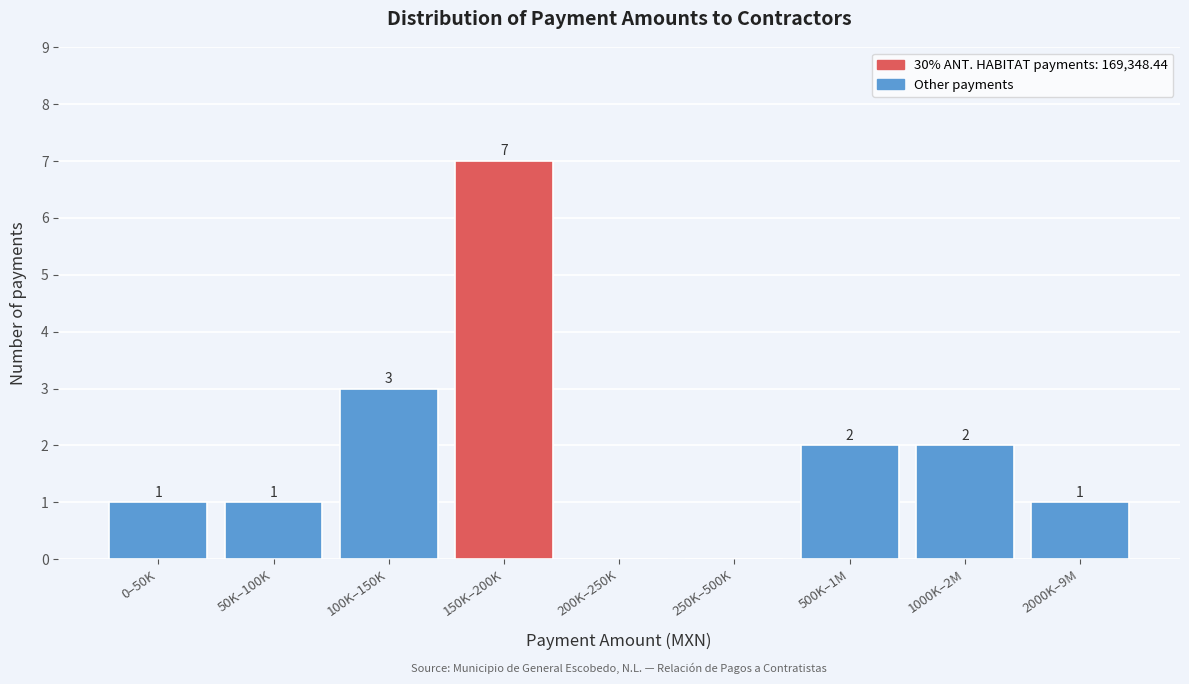

Reading left to right, extract all data points from this chart.

0–50K=1	50K–100K=1	100K–150K=3	150K–200K=7	200K–250K=0	250K–500K=0	500K–1M=2	1000K–2M=2	2000K–9M=1